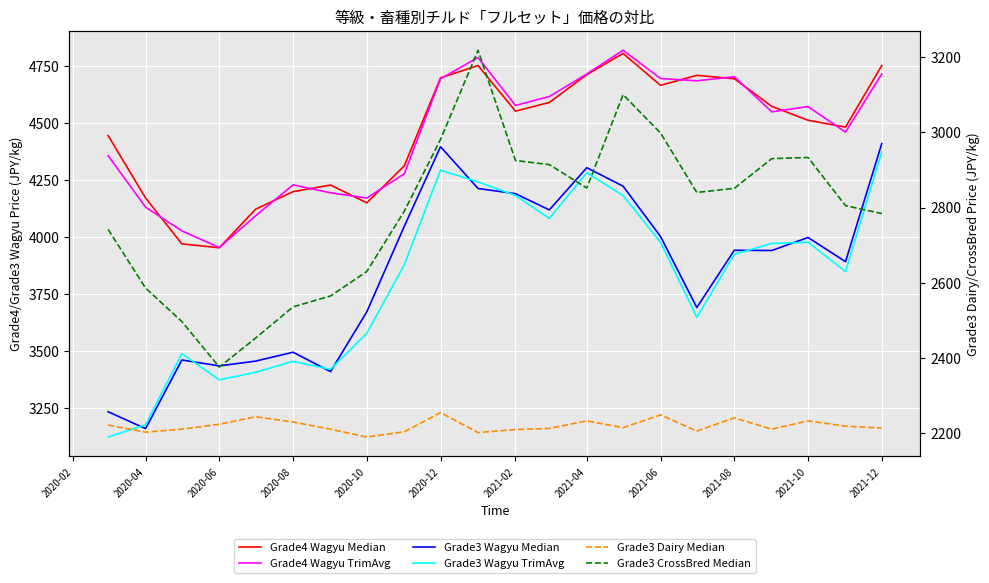

How many interior local valleys does the Grade3 CrossBred Median series have?

3